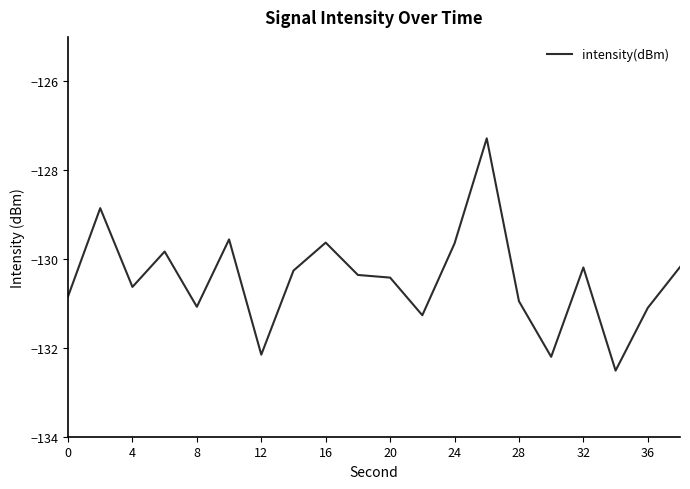

What is the minimum value shown in the chart?

-132.5